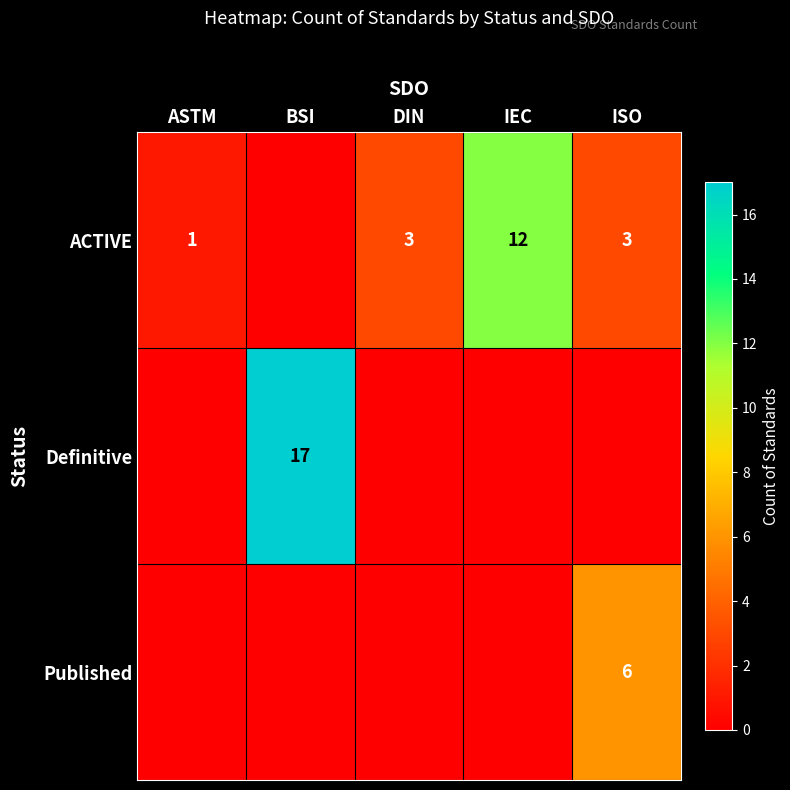

The Published series shows 6 at ISO. True or false?

True